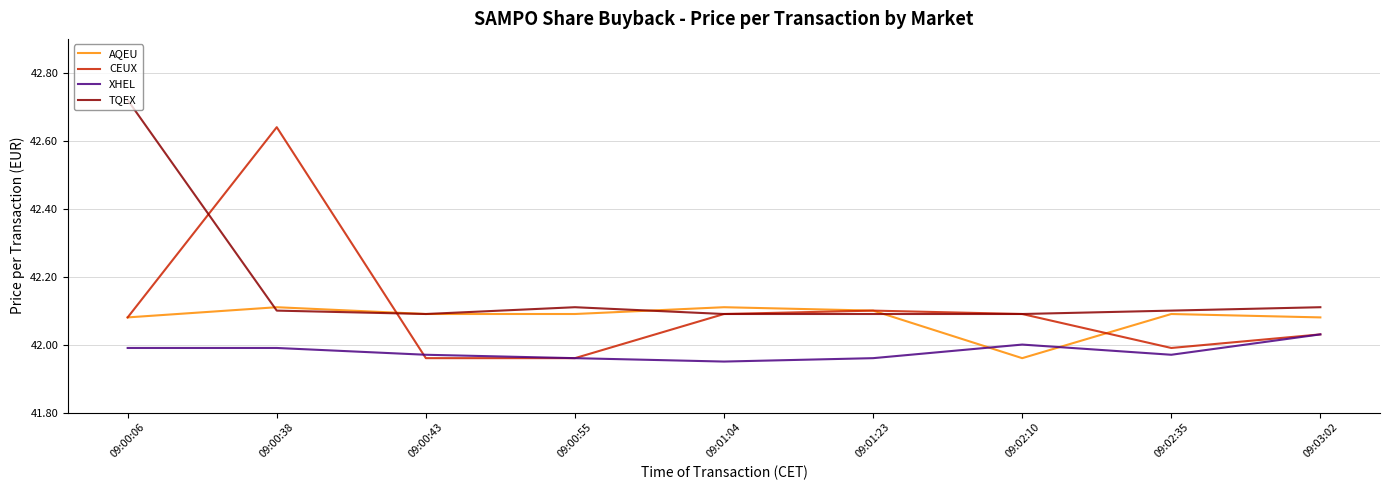

Does the chart display data point markers on the line(s)?

No